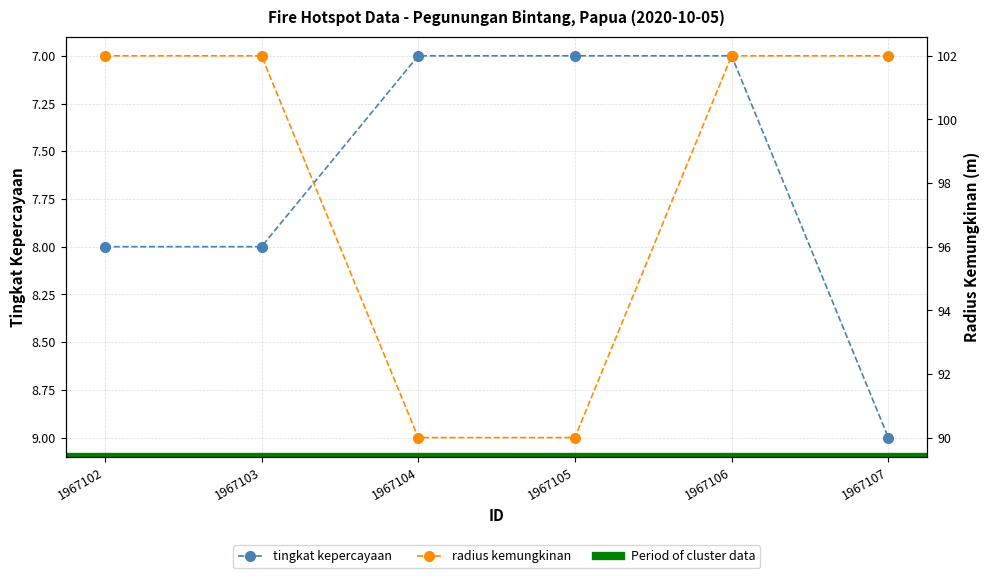

Reading left to right, list all the values displayed in this chart.

tingkat kepercayaan: 1967102=8	1967103=8	1967104=7	1967105=7	1967106=7	1967107=9
radius kemungkinan: 1967102=102	1967103=102	1967104=90	1967105=90	1967106=102	1967107=102